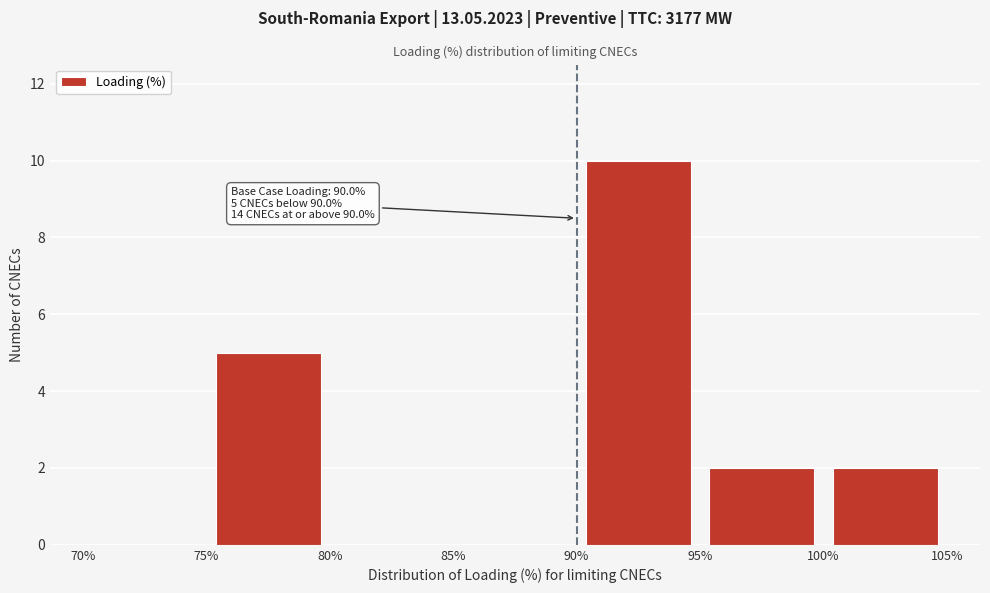

Which range on the x-axis has the tallest bar?

90% to 95%